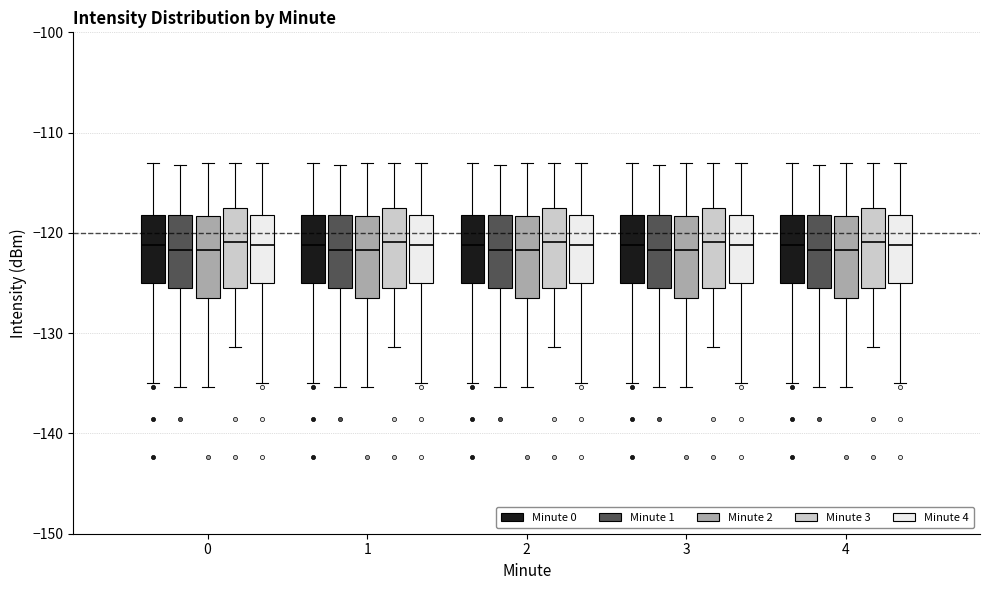

Reading left to right, transcribe this box plot: for each box, give where its median line is, the range the box spans, and where its two whiskers end, as read against the y-axis. The values are not printed on the chart, so give them approximately, as read against the axis.

0 (Minute 0): median -121, box -125 to -118, whiskers -135 to -113
0 (Minute 1): median -122, box -126 to -118, whiskers -135 to -113
0 (Minute 2): median -122, box -126 to -118, whiskers -135 to -113
0 (Minute 3): median -121, box -126 to -118, whiskers -131 to -113
0 (Minute 4): median -121, box -125 to -118, whiskers -135 to -113
1 (Minute 0): median -121, box -125 to -118, whiskers -135 to -113
1 (Minute 1): median -122, box -126 to -118, whiskers -135 to -113
1 (Minute 2): median -122, box -126 to -118, whiskers -135 to -113
1 (Minute 3): median -121, box -126 to -118, whiskers -131 to -113
1 (Minute 4): median -121, box -125 to -118, whiskers -135 to -113
2 (Minute 0): median -121, box -125 to -118, whiskers -135 to -113
2 (Minute 1): median -122, box -126 to -118, whiskers -135 to -113
2 (Minute 2): median -122, box -126 to -118, whiskers -135 to -113
2 (Minute 3): median -121, box -126 to -118, whiskers -131 to -113
2 (Minute 4): median -121, box -125 to -118, whiskers -135 to -113
3 (Minute 0): median -121, box -125 to -118, whiskers -135 to -113
3 (Minute 1): median -122, box -126 to -118, whiskers -135 to -113
3 (Minute 2): median -122, box -126 to -118, whiskers -135 to -113
3 (Minute 3): median -121, box -126 to -118, whiskers -131 to -113
3 (Minute 4): median -121, box -125 to -118, whiskers -135 to -113
4 (Minute 0): median -121, box -125 to -118, whiskers -135 to -113
4 (Minute 1): median -122, box -126 to -118, whiskers -135 to -113
4 (Minute 2): median -122, box -126 to -118, whiskers -135 to -113
4 (Minute 3): median -121, box -126 to -118, whiskers -131 to -113
4 (Minute 4): median -121, box -125 to -118, whiskers -135 to -113